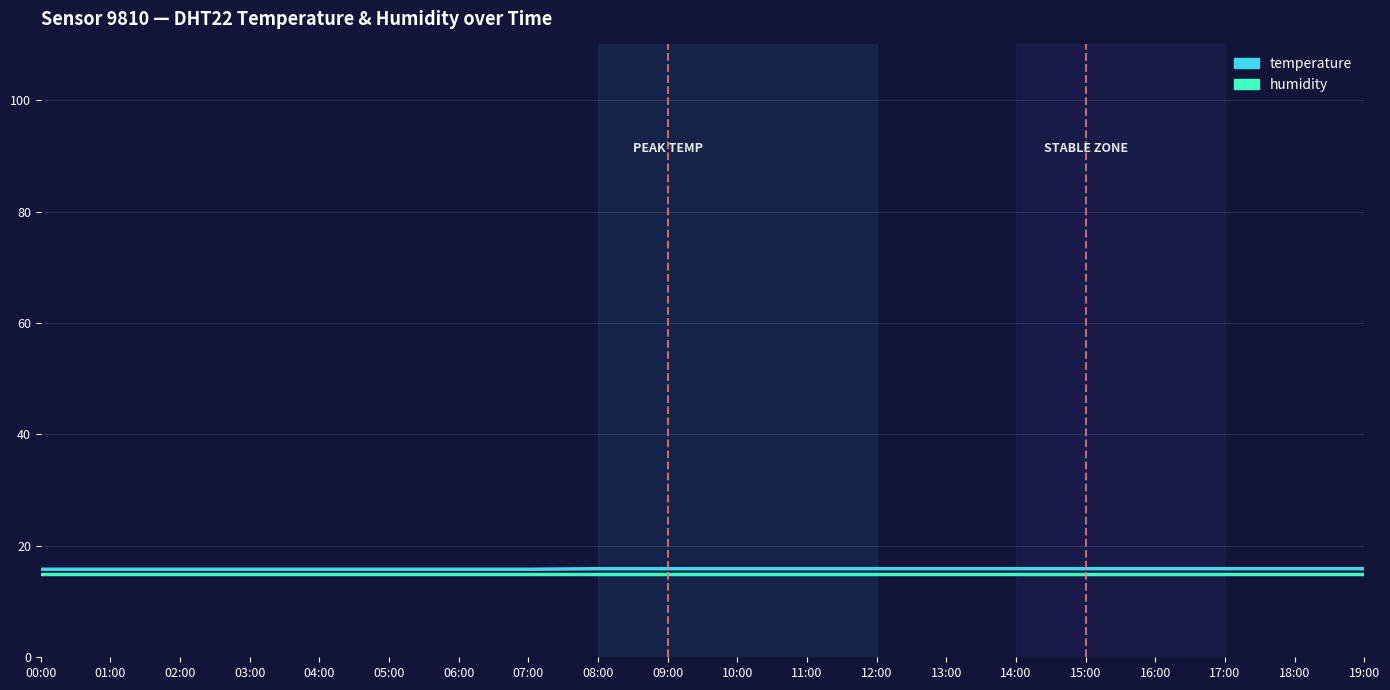

What is the total value across all series at 06:00?

30.8